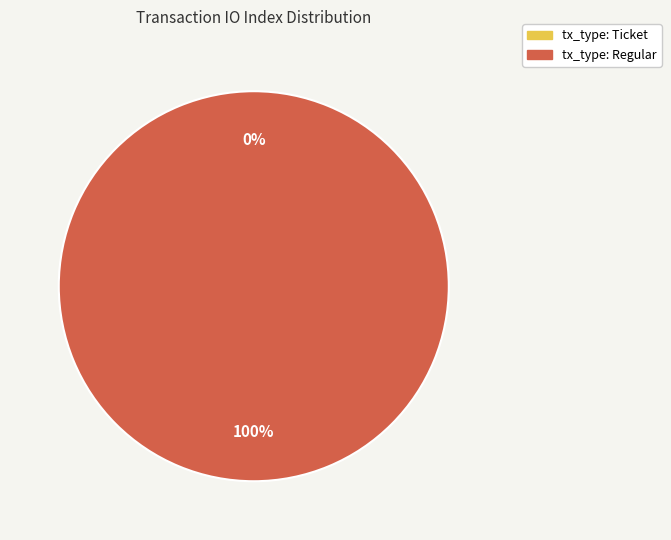

Which slice is the largest?

tx_type: Regular